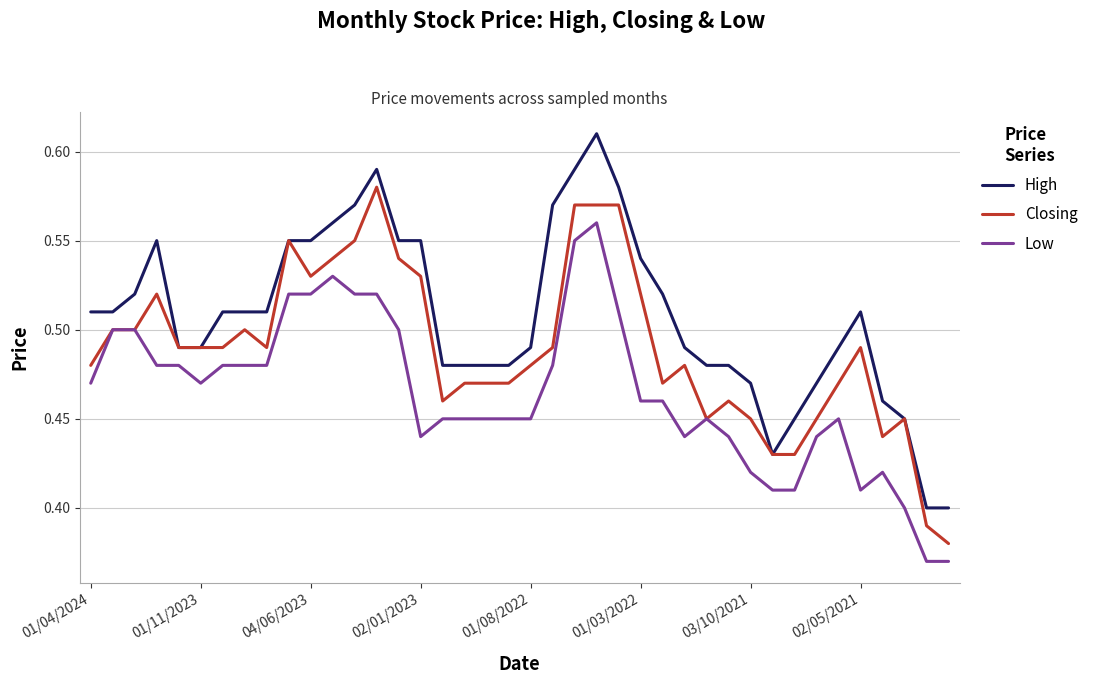

True or false: High and Low cross at least once.

False